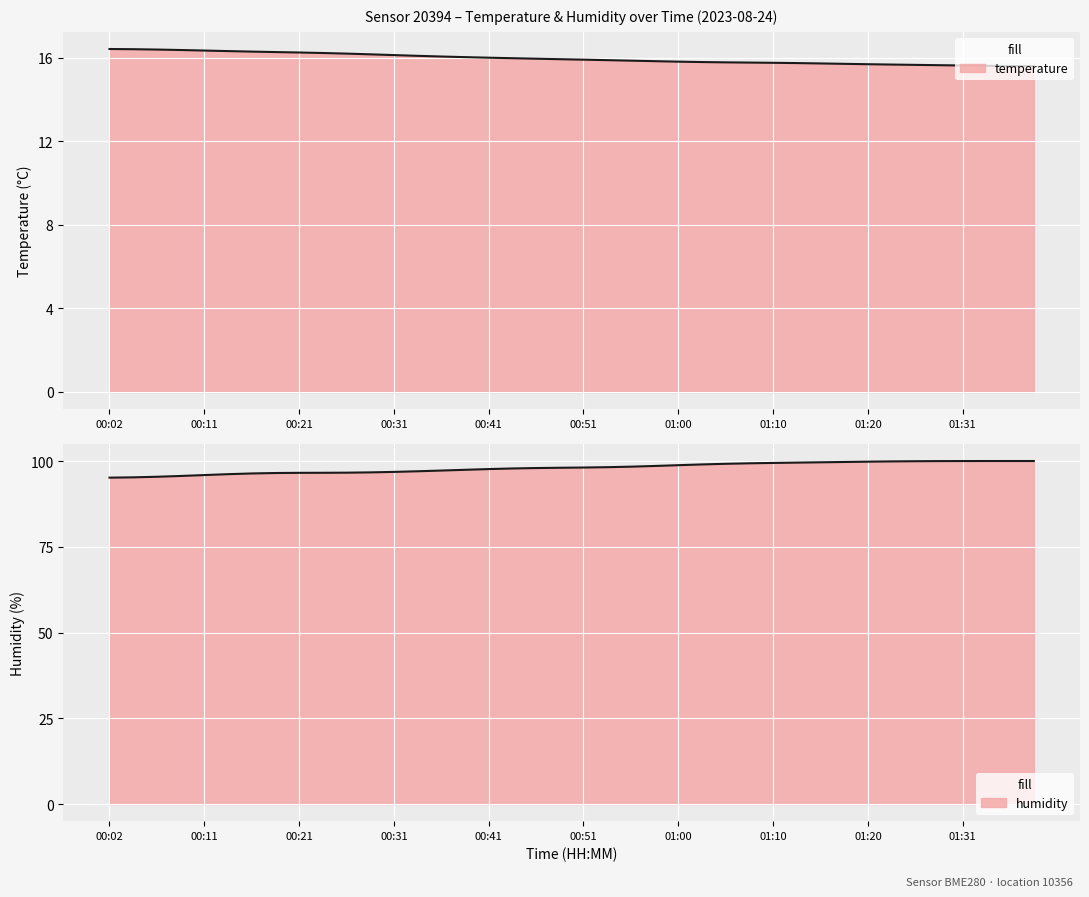

Rank the categories by value from lowest to highest.

01:38, 01:35, 01:33, 01:31, 01:28, 01:26, 01:23, 01:20, 01:18, 01:15, 01:13, 01:10, 01:08, 01:05, 01:03, 01:00, 00:58, 00:55, 00:53, 00:51, 00:48, 00:46, 00:43, 00:41, 00:38, 00:36, 00:33, 00:31, 00:28, 00:26, 00:24, 00:21, 00:19, 00:16, 00:14, 00:11, 00:09, 00:06, 00:04, 00:02